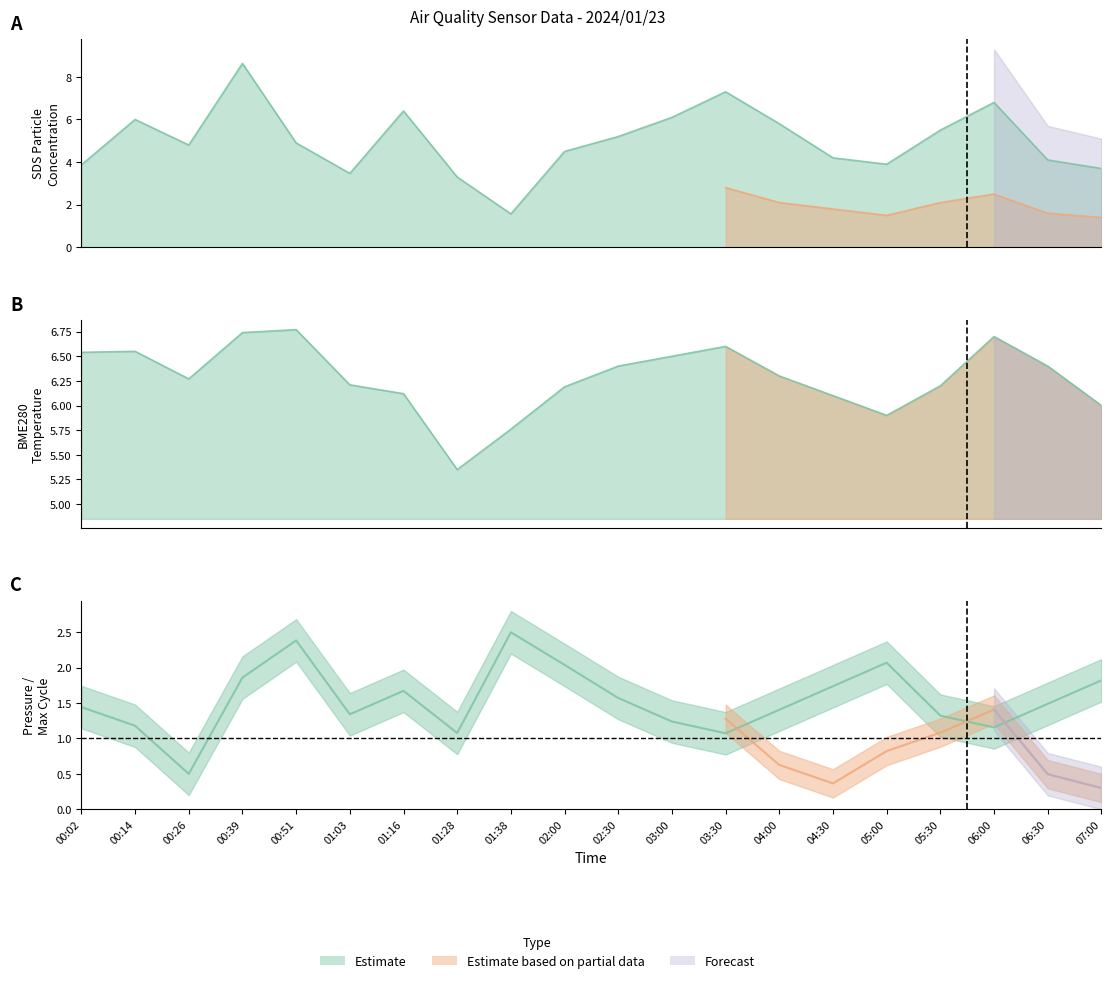

Between 01:28 and 00:51, which is larger?

00:51